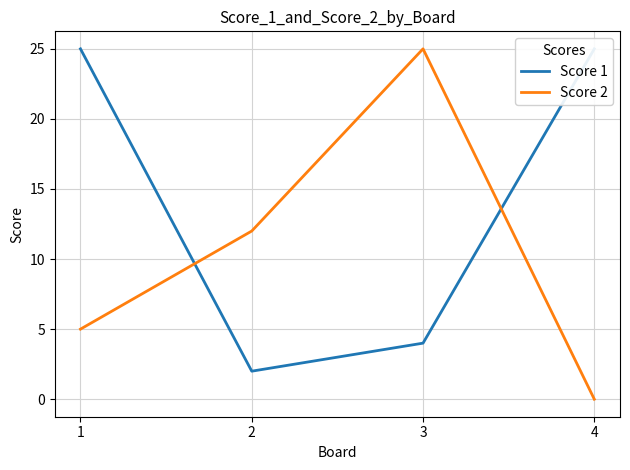

Which series has the largest total across all categories?

Score 1